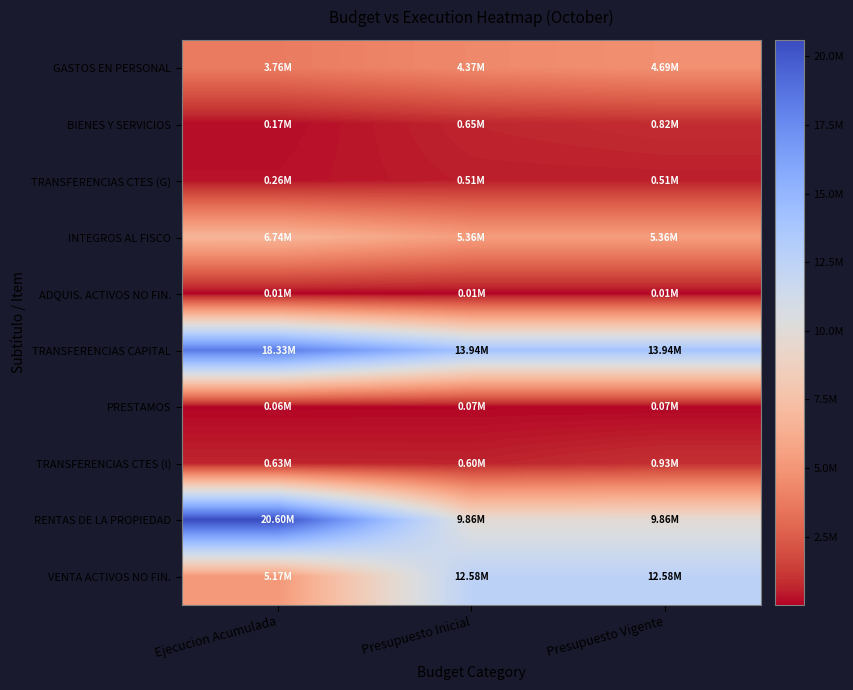

List the series in order of their peak value, lowest first.

ADQUIS. ACTIVOS NO FIN., PRESTAMOS, TRANSFERENCIAS CTES (G), BIENES Y SERVICIOS, TRANSFERENCIAS CTES (I), GASTOS EN PERSONAL, INTEGROS AL FISCO, VENTA ACTIVOS NO FIN., TRANSFERENCIAS CAPITAL, RENTAS DE LA PROPIEDAD